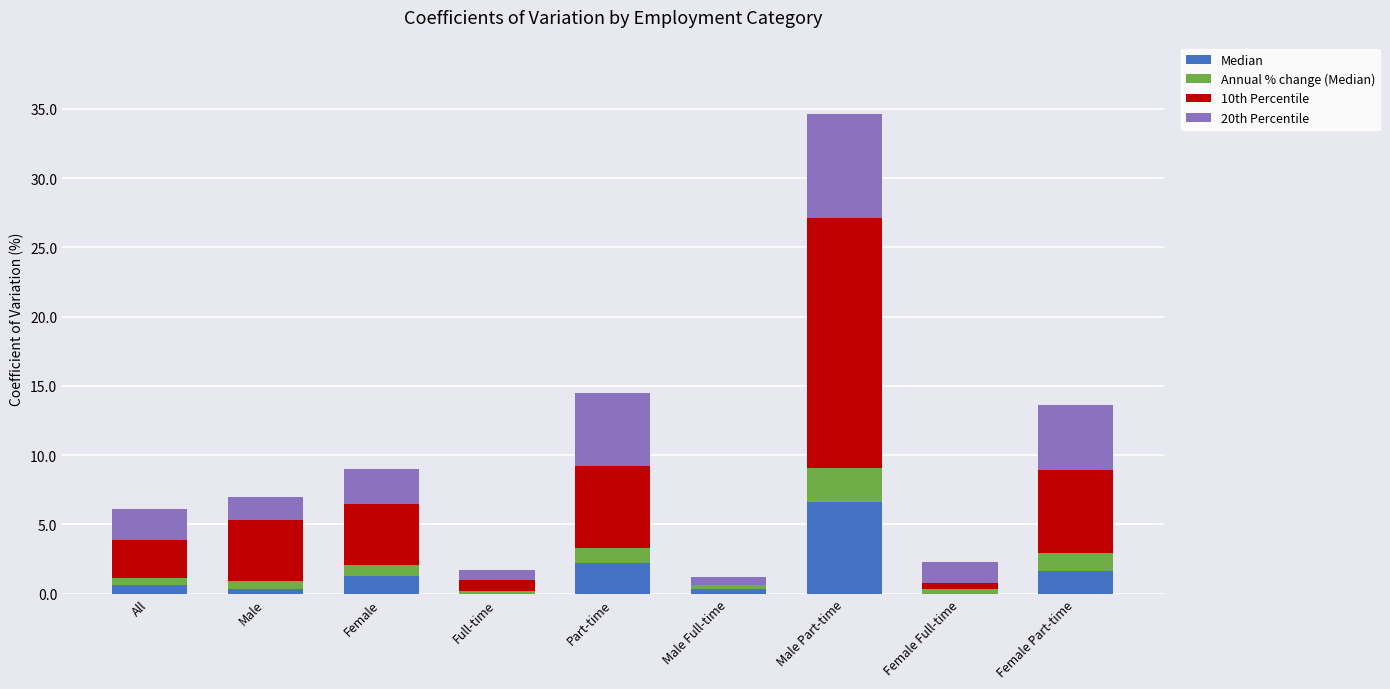

What is the maximum value for Median?

6.6